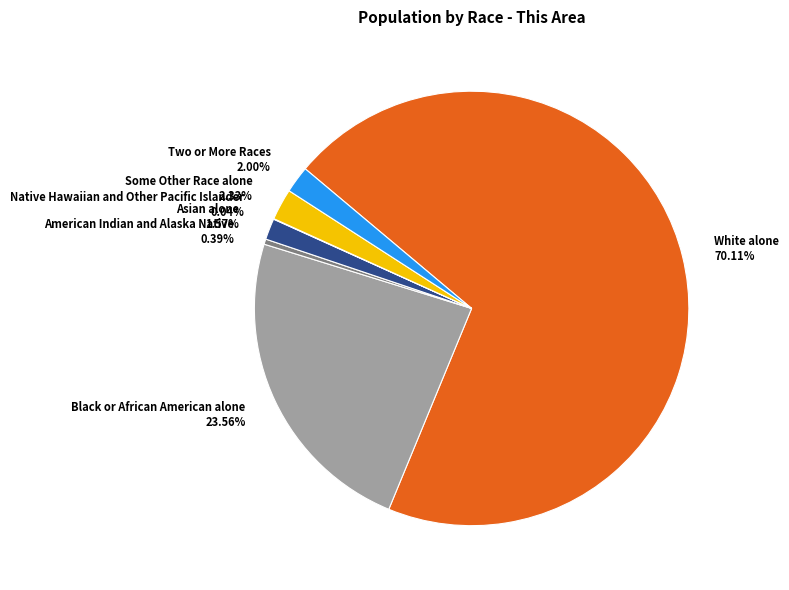

Does any single category account for the majority?

Yes